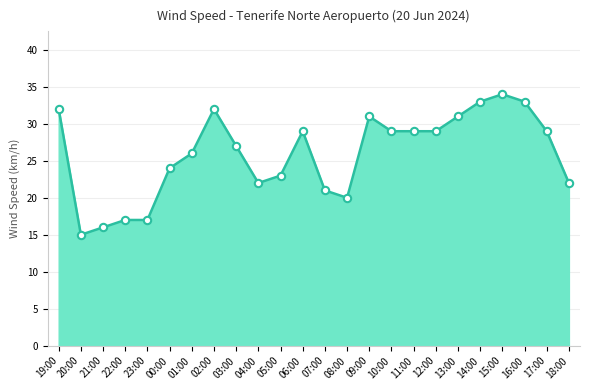

What is the ratio of the value at 05:00 to the value at 10:00?

0.8